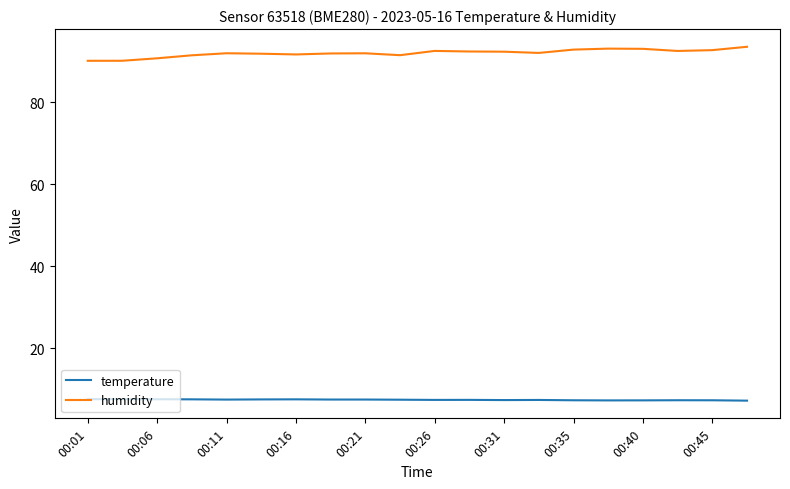

True or false: humidity and temperature intersect in this chart.

False